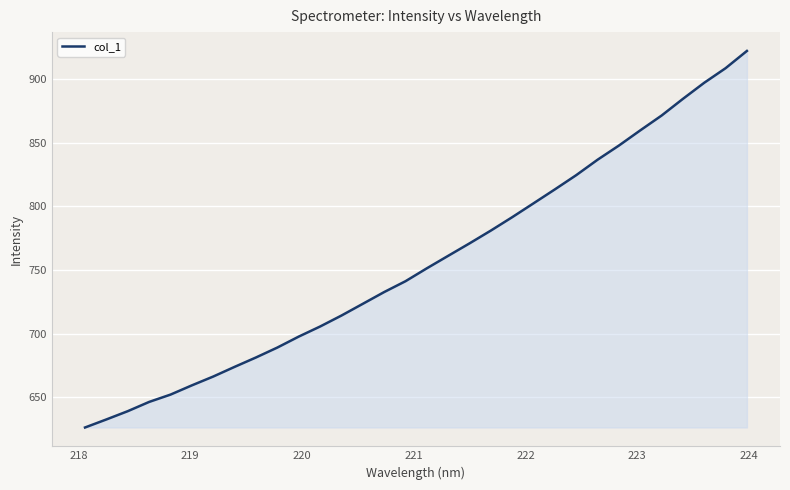

What is the difference between the maximum and minimum values?

296.3